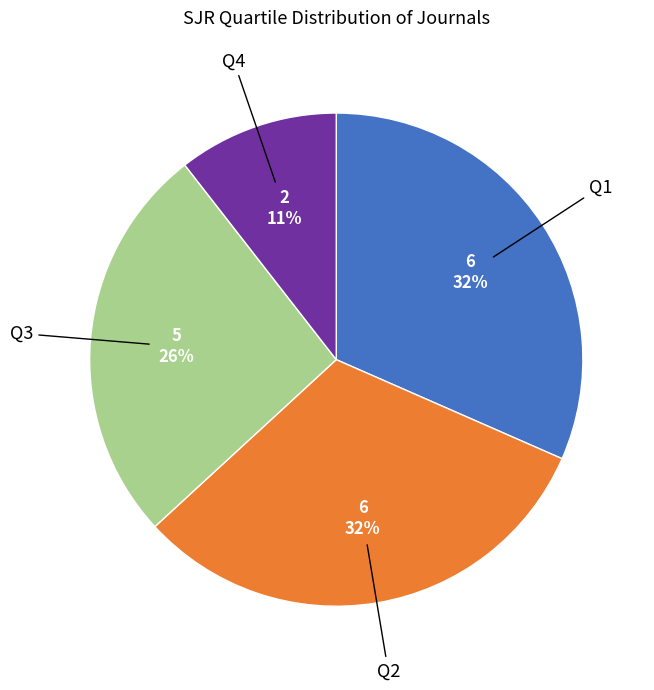

Which has a higher value, Q4 or Q3?

Q3